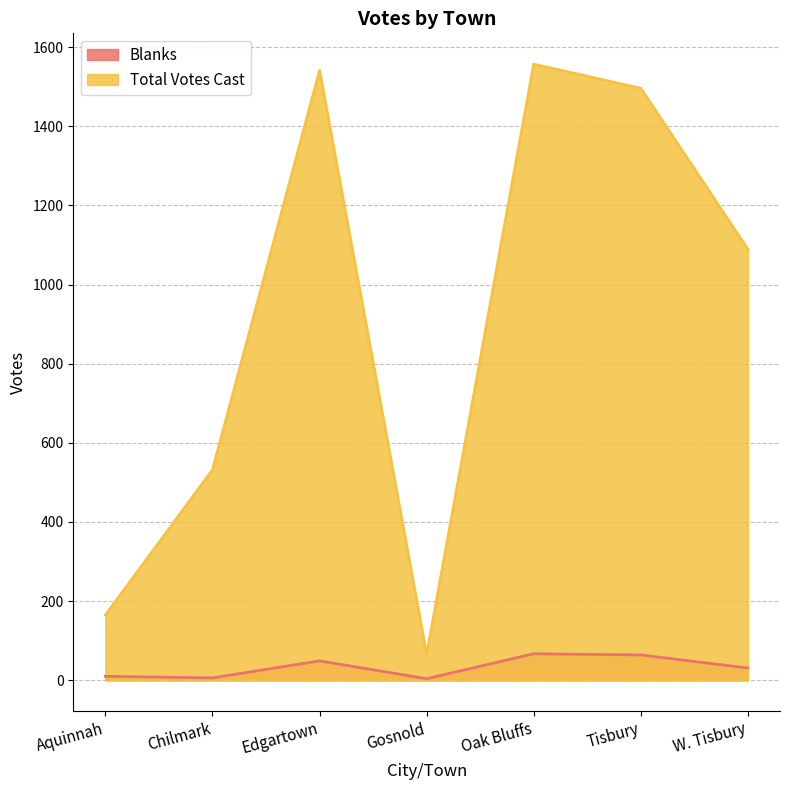

Rank the series by their maximum value, from lowest to highest.

Blanks, Total Votes Cast